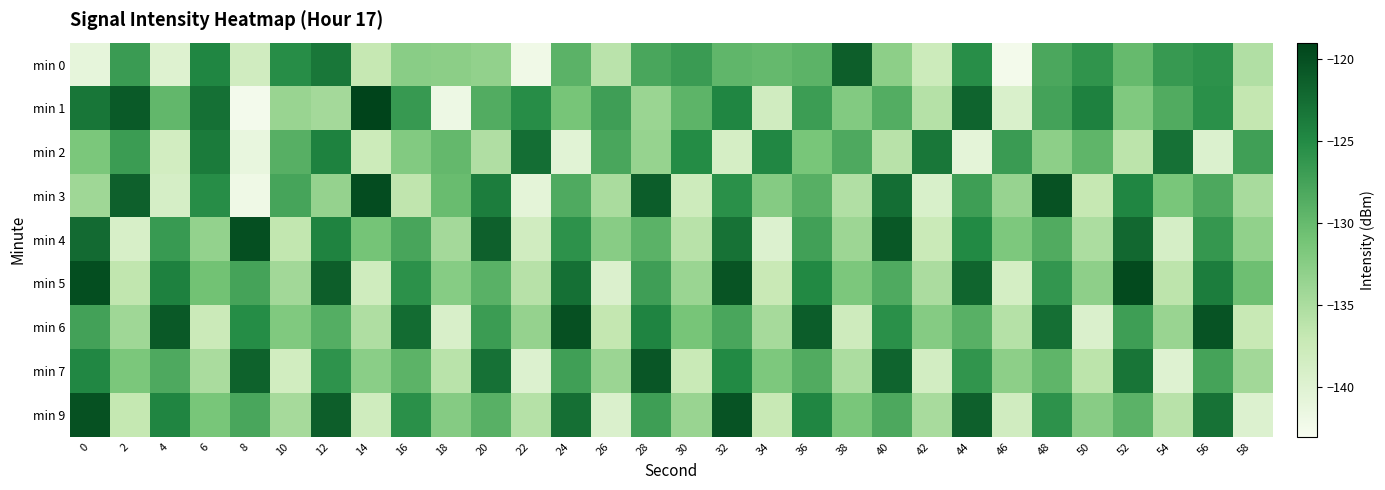

Reading right to left, what are all the values shown in this chart?

min 0: 58=-135.5	56=-125.8	54=-126.5	52=-130.1	50=-126.0	48=-128.0	46=-142.4	44=-125.5	42=-137.7	40=-132.8	38=-121.3	36=-129.3	34=-130.0	32=-129.5	30=-126.8	28=-127.9	26=-136.1	24=-129.2	22=-142.1	20=-133.2	18=-132.7	16=-132.5	14=-137.0	12=-123.4	10=-125.3	8=-138.1	6=-124.7	4=-139.8	2=-126.7	0=-140.9
min 1: 58=-136.8	56=-125.6	54=-128.4	52=-131.9	50=-124.2	48=-127.5	46=-139.3	44=-121.8	42=-135.7	40=-128.6	38=-132.1	36=-126.9	34=-138.2	32=-124.7	30=-129.4	28=-133.8	26=-127.1	24=-131.2	22=-125.3	20=-128.5	18=-141.8	16=-126.6	14=-119.1	12=-134.5	10=-133.7	8=-142.6	6=-122.8	4=-129.8	2=-121.0	0=-123.2
min 2: 58=-127.2	56=-139.6	54=-122.9	52=-136.2	50=-129.5	48=-132.8	46=-126.7	44=-140.6	42=-123.4	40=-135.9	38=-128.2	36=-131.3	34=-124.8	32=-138.7	30=-125.1	28=-133.5	26=-127.9	24=-140.3	22=-122.6	20=-135.4	18=-129.8	16=-132.1	14=-137.6	12=-124.3	10=-128.9	8=-141.2	6=-123.7	4=-138.4	2=-126.8	0=-131.5
min 3: 58=-134.8	56=-128.1	54=-131.4	52=-124.7	50=-137.0	48=-120.3	46=-133.6	44=-127.0	42=-139.2	40=-122.6	38=-135.5	36=-128.9	34=-132.3	32=-125.6	30=-137.8	28=-121.2	26=-134.9	24=-128.3	22=-140.6	20=-123.9	18=-130.2	16=-136.5	14=-119.8	12=-133.4	10=-127.7	8=-142.0	6=-125.3	4=-138.8	2=-121.5	0=-134.1
min 4: 58=-133.1	56=-126.4	54=-138.8	52=-122.1	50=-135.1	48=-128.4	46=-131.7	44=-125.0	42=-137.4	40=-120.7	38=-134.0	36=-127.3	34=-139.7	32=-123.0	30=-135.9	28=-129.2	26=-132.5	24=-125.8	22=-138.2	20=-121.5	18=-134.5	16=-127.8	14=-131.1	12=-124.4	10=-136.7	8=-120.0	6=-133.3	4=-126.6	2=-139.0	0=-122.3
min 5: 58=-130.6	56=-123.9	54=-136.3	52=-119.6	50=-132.9	48=-126.3	46=-138.6	44=-121.9	42=-135.0	40=-128.3	38=-131.6	36=-124.9	34=-137.2	32=-120.5	30=-133.8	28=-127.1	26=-139.5	24=-122.8	22=-135.8	20=-129.1	18=-132.4	16=-125.7	14=-138.0	12=-121.3	10=-134.3	8=-127.6	6=-130.9	4=-124.2	2=-136.6	0=-119.9
min 6: 58=-137.1	56=-120.4	54=-133.7	52=-127.0	50=-139.4	48=-122.7	46=-135.7	44=-129.0	42=-132.3	40=-125.6	38=-137.9	36=-121.2	34=-134.6	32=-127.9	30=-131.2	28=-124.5	26=-136.8	24=-120.1	22=-133.4	20=-126.8	18=-139.1	16=-122.4	14=-135.3	12=-128.7	10=-131.9	8=-125.2	6=-137.5	4=-120.8	2=-134.1	0=-127.4
min 7: 58=-134.3	56=-127.6	54=-140.0	52=-123.2	50=-136.2	48=-129.5	46=-132.8	44=-126.1	42=-138.5	40=-121.8	38=-135.1	36=-128.4	34=-131.7	32=-125.0	30=-137.3	28=-120.6	26=-133.9	24=-127.2	22=-139.7	20=-122.9	18=-136.0	16=-129.3	14=-132.6	12=-125.9	10=-138.3	8=-121.6	6=-134.9	4=-128.2	2=-131.5	0=-124.8
min 9: 58=-139.7	56=-123.0	54=-135.9	52=-129.2	50=-132.5	48=-125.8	46=-138.2	44=-121.5	42=-134.8	40=-128.1	38=-131.4	36=-124.7	34=-137.1	32=-120.4	30=-133.7	28=-127.0	26=-139.4	24=-122.7	22=-135.7	20=-129.0	18=-132.3	16=-125.6	14=-138.0	12=-121.3	10=-134.6	8=-127.9	6=-131.3	4=-124.6	2=-136.9	0=-120.2